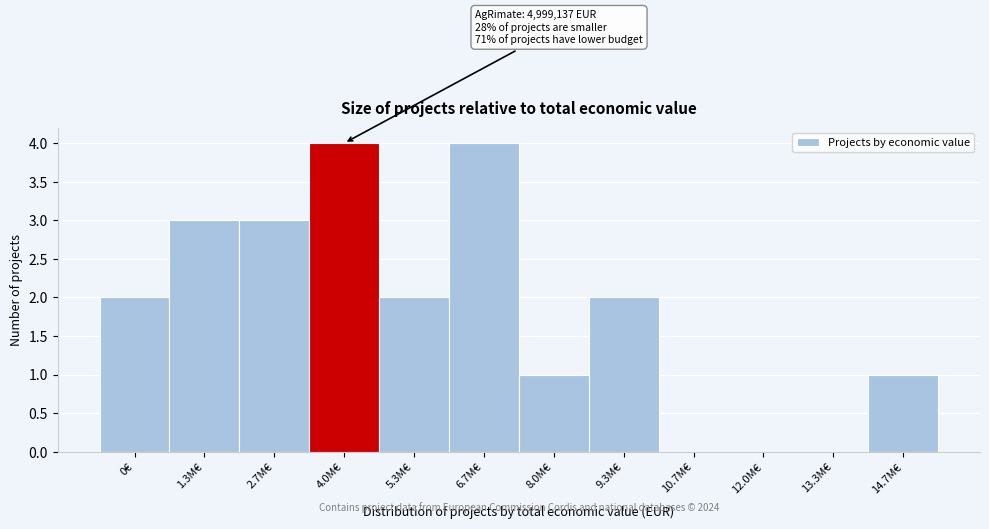

Reading right to left, extract all data points from this chart.

14.7M€=1	13.3M€=0	12.0M€=0	10.7M€=0	9.3M€=2	8.0M€=1	6.7M€=4	5.3M€=2	4.0M€=4	2.7M€=3	1.3M€=3	0€=2